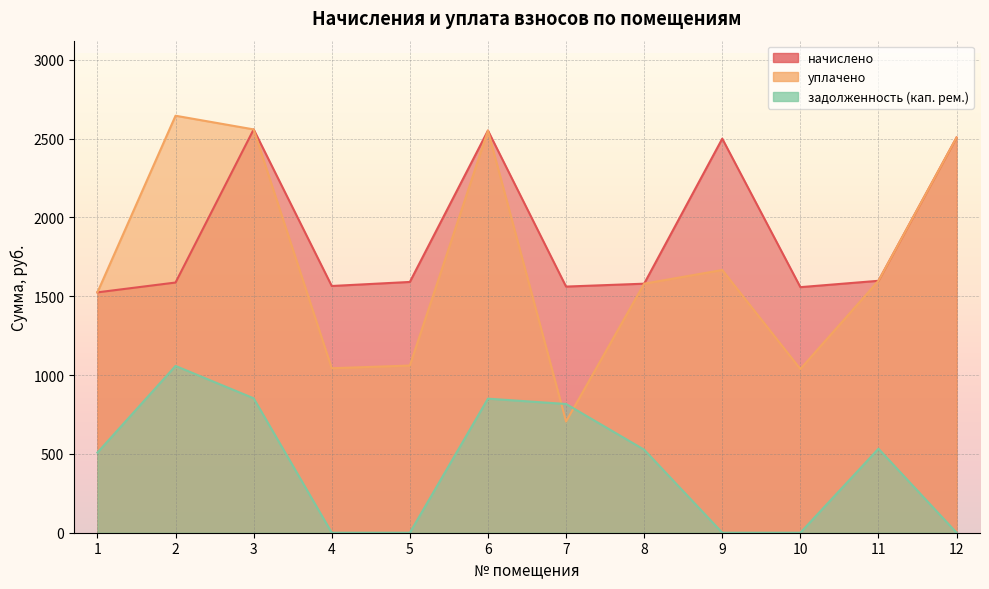

What are all the series names shown in the legend?

начислено, уплачено, задолженность (кап. рем.)